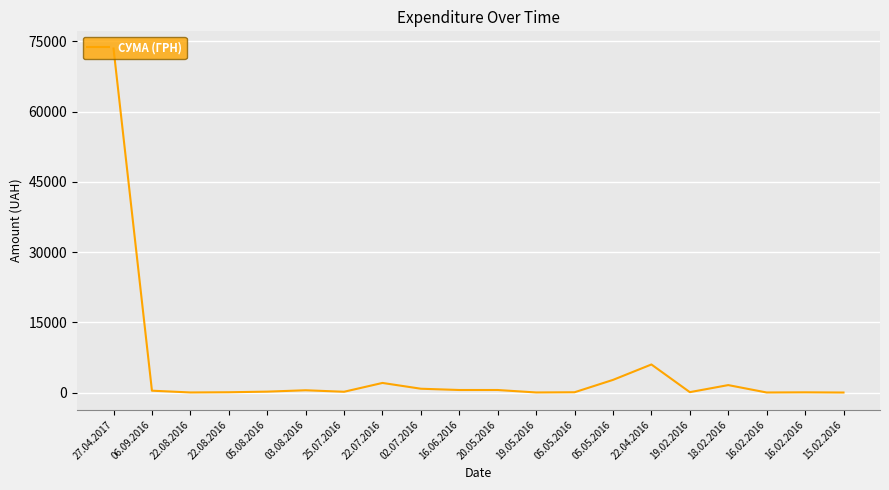

Reading right to left, what are all the values shown in this chart?

15.02.2016=6.4	16.02.2016=51.4	16.02.2016=17.1	18.02.2016=1596.0	19.02.2016=90.0	22.04.2016=6000.0	05.05.2016=2707.0	05.05.2016=67.0	19.05.2016=22.5	20.05.2016=546.3	16.06.2016=548.6	02.07.2016=820.0	22.07.2016=2056.2	25.07.2016=171.3	03.08.2016=492.5	05.08.2016=199.5	22.08.2016=67.0	22.08.2016=22.5	06.09.2016=400.0	27.04.2017=73490.0